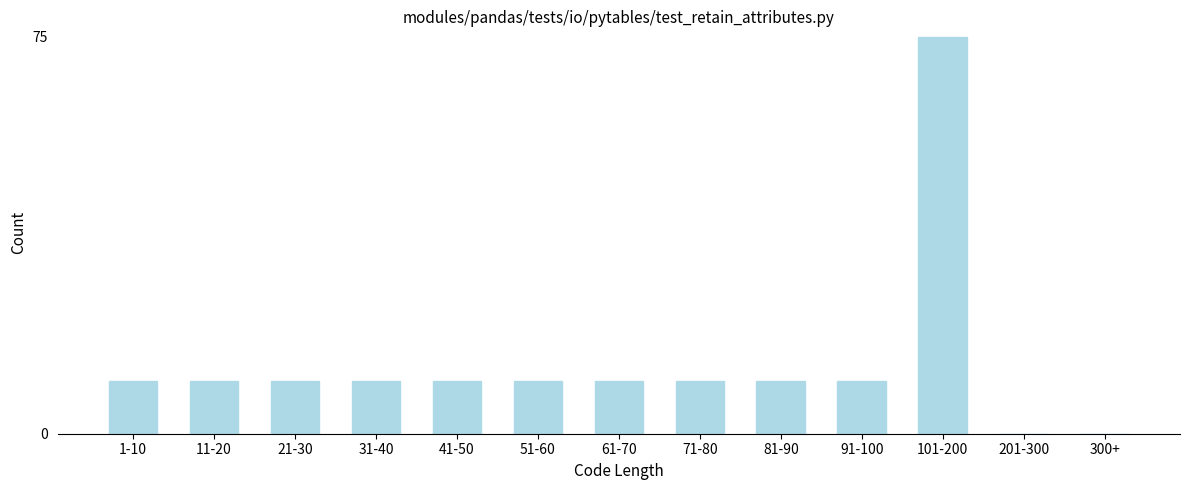

Reading left to right, transcribe all the data shown in this chart.

1-10=10	11-20=10	21-30=10	31-40=10	41-50=10	51-60=10	61-70=10	71-80=10	81-90=10	91-100=10	101-200=75	201-300=0	300+=0